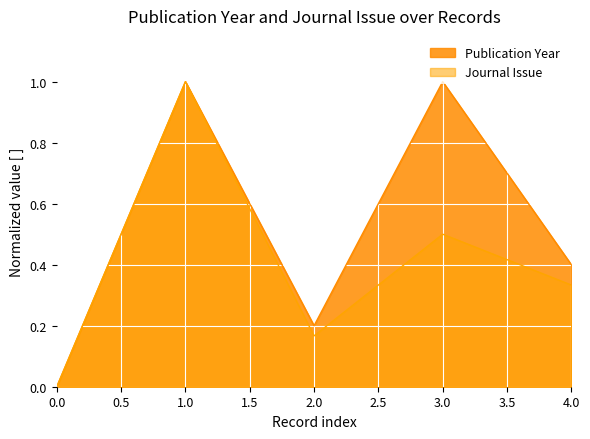

What is the average value of the Journal Issue series?

0.4